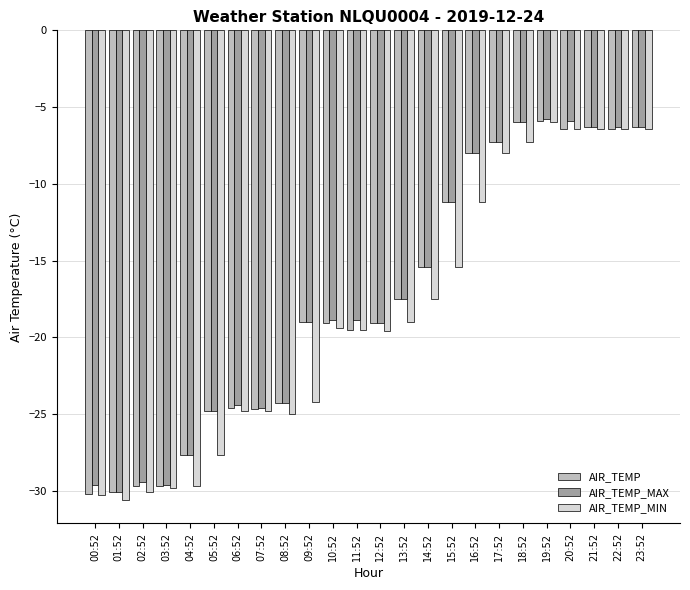

What is the sum of all AIR_TEMP_MIN values?

-445.5